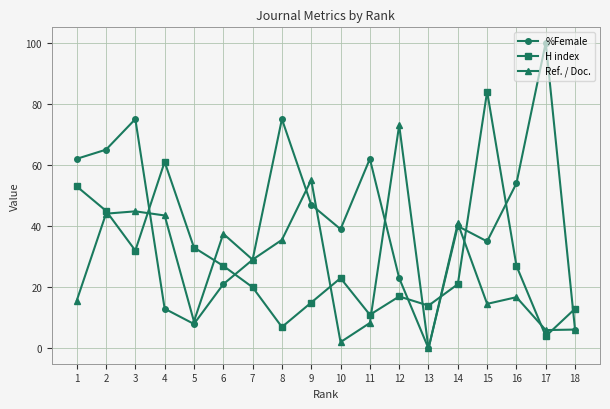

Which series has the largest range (max minus min)?

%Female